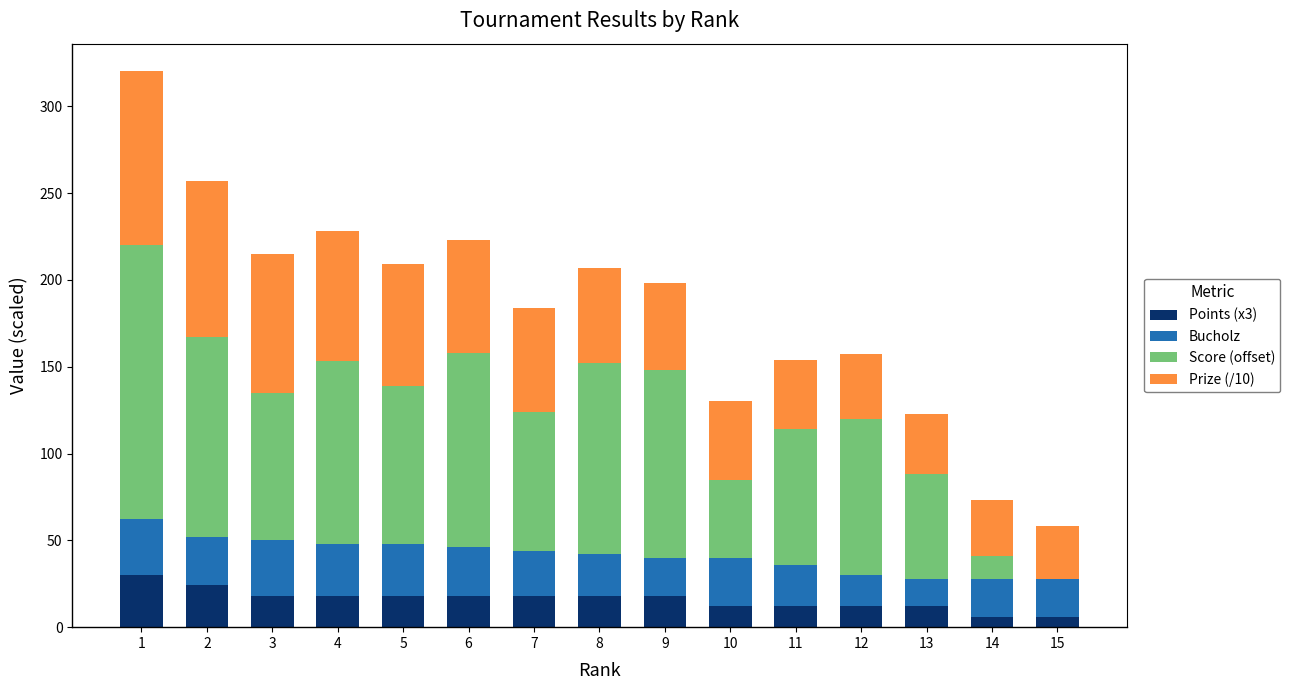

Is it true that Points (x3) equals 18.0 at 7?

True